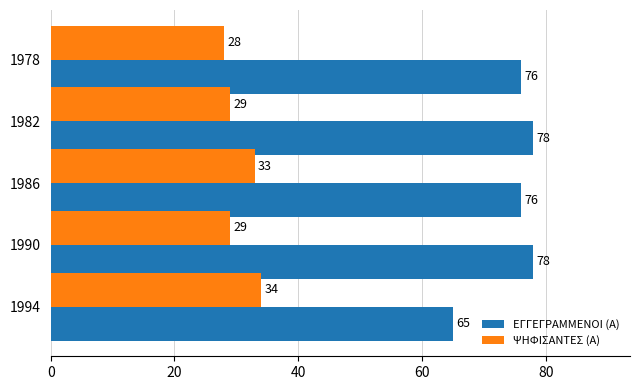

What is the average value of the ΨΗΦΙΣΑΝΤΕΣ (Α) series?

31